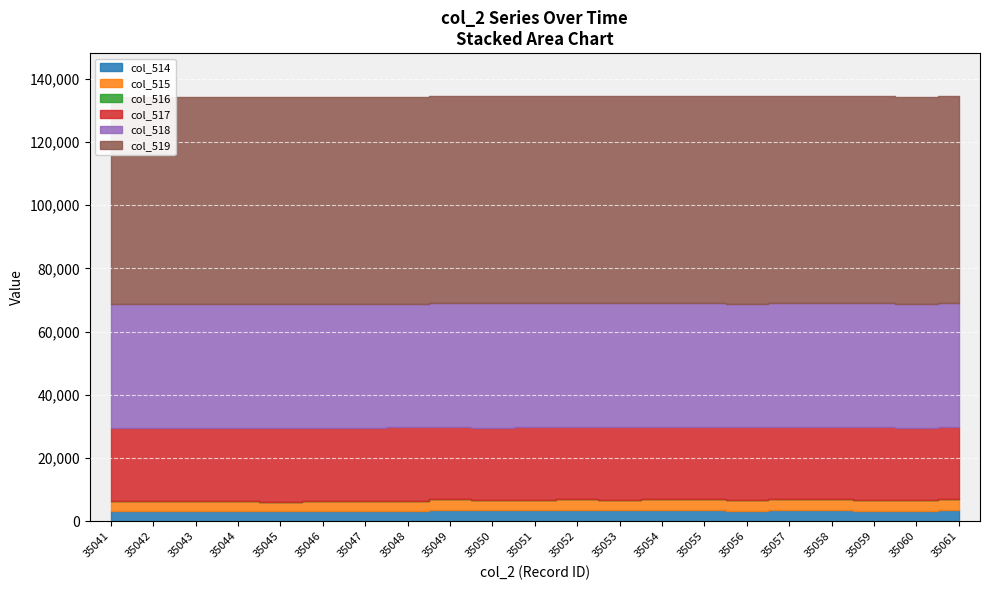

At how many categories does at least one series exceed 2521?

21